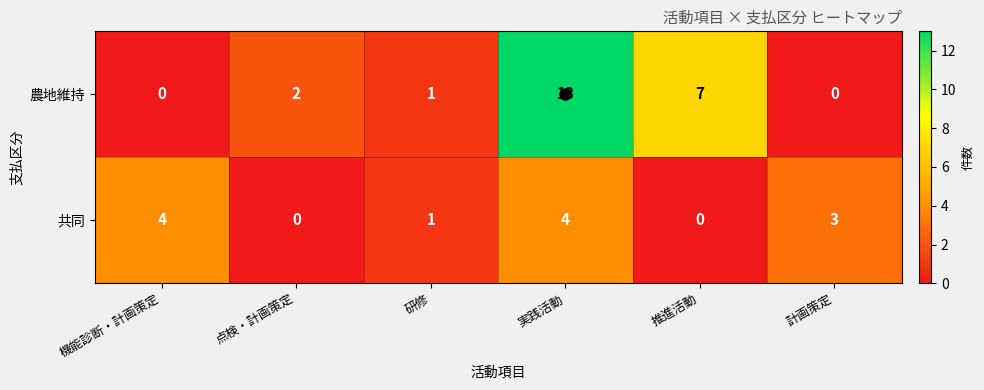

Rank the series by their maximum value, from lowest to highest.

共同, 農地維持